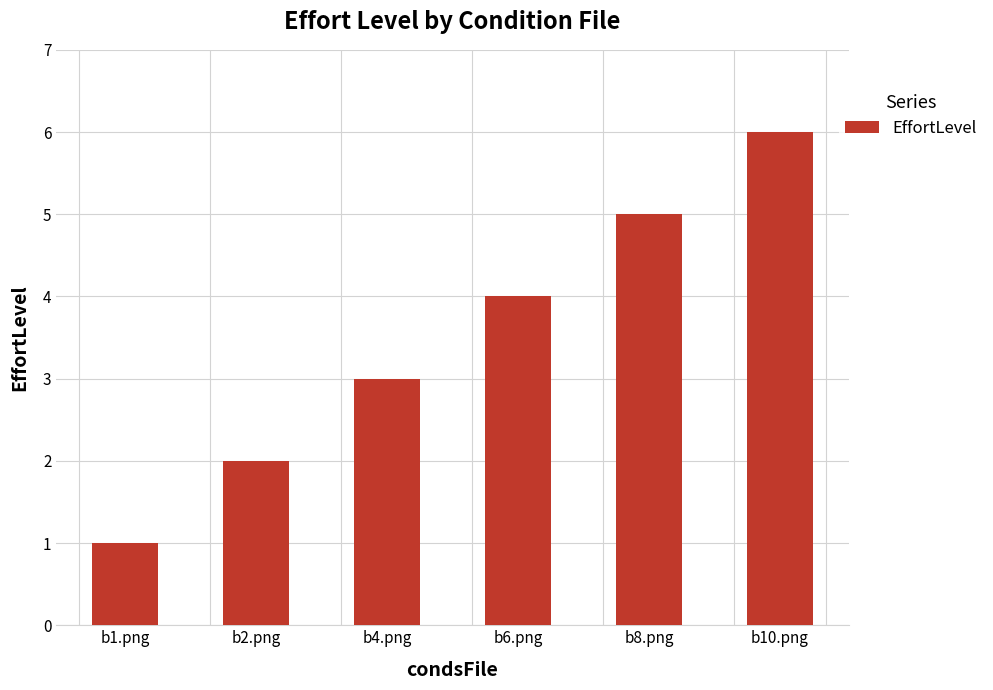

How many bars are there in total?

6